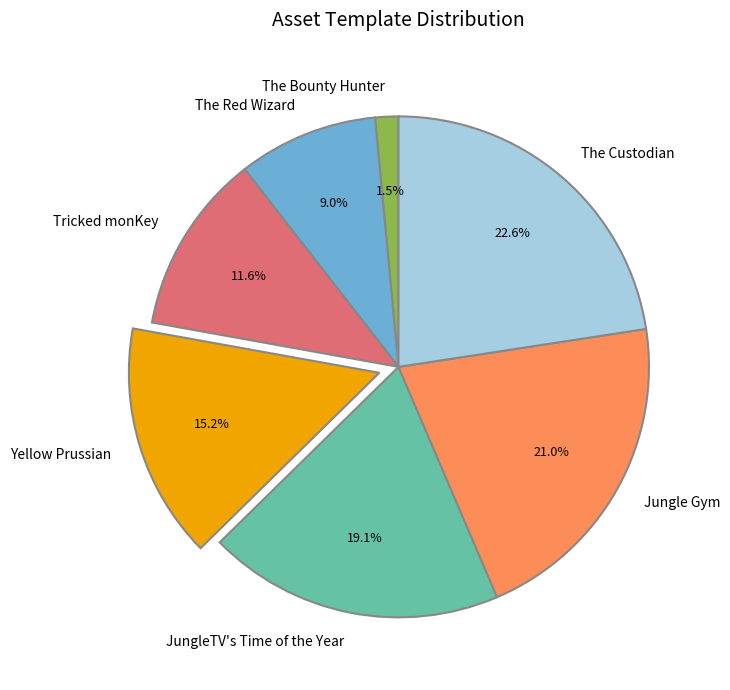

The JungleTV's Time of the Year slice represents 30% of the pie. True or false?

False